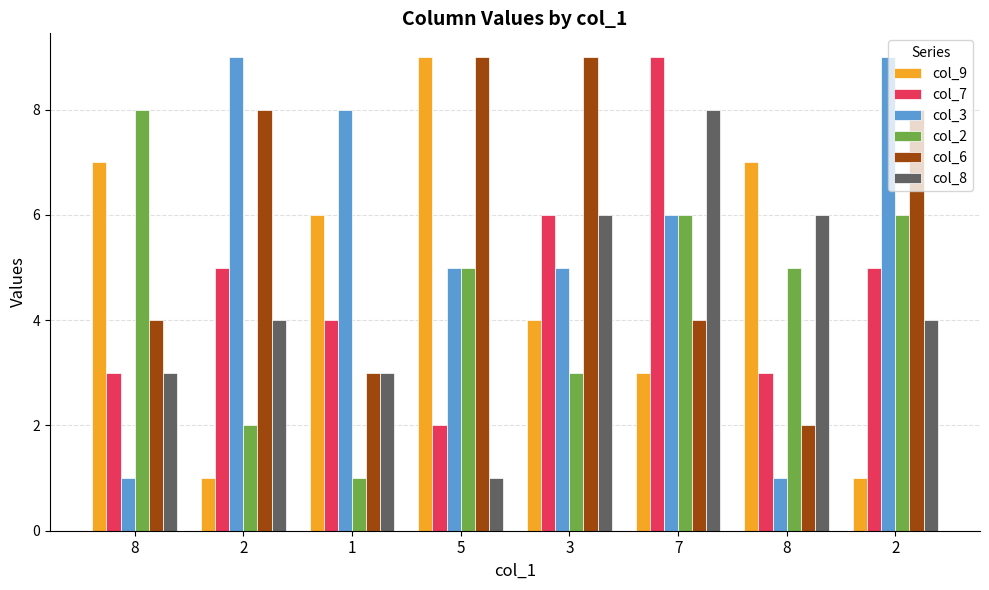

What is the lowest value of the col_8 series?

1